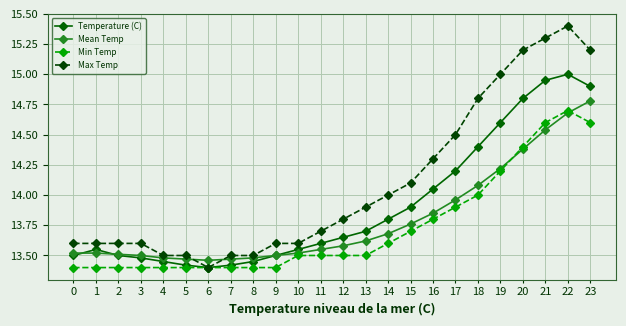

Rank the series by their maximum value, from highest to lowest.

Max Temp, Temperature (C), Mean Temp, Min Temp